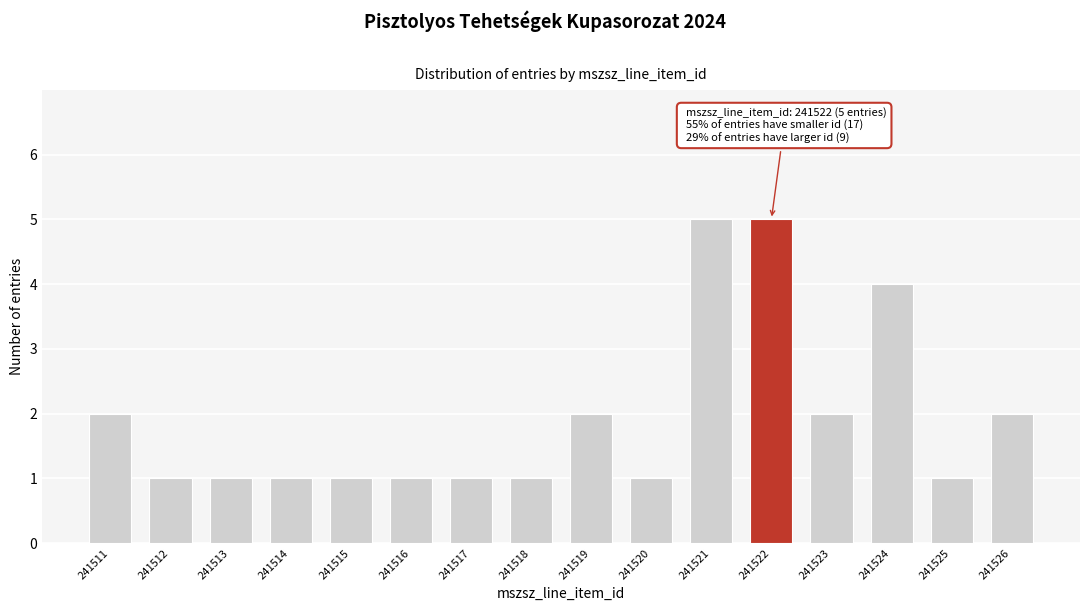

Reading left to right, what are all the values shown in this chart?

241511=2	241512=1	241513=1	241514=1	241515=1	241516=1	241517=1	241518=1	241519=2	241520=1	241521=5	241522=5	241523=2	241524=4	241525=1	241526=2